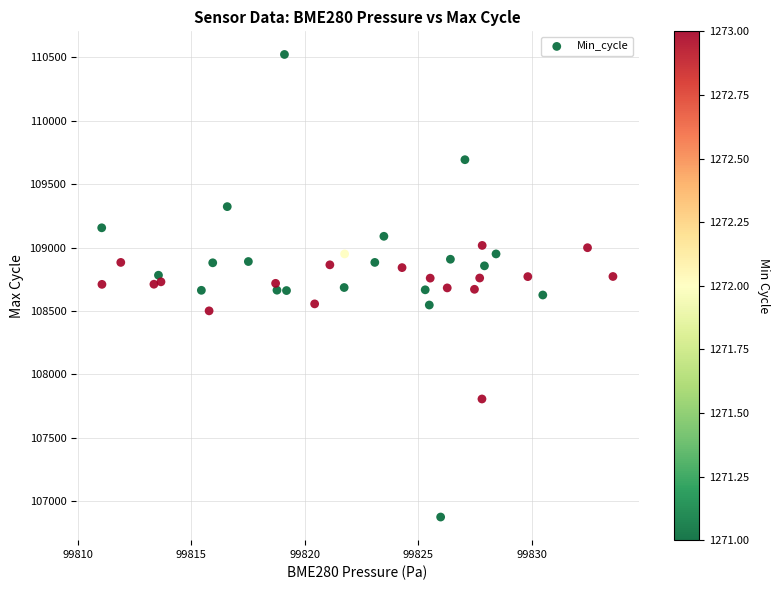

What is the range of Y values (max minus min)?

3648